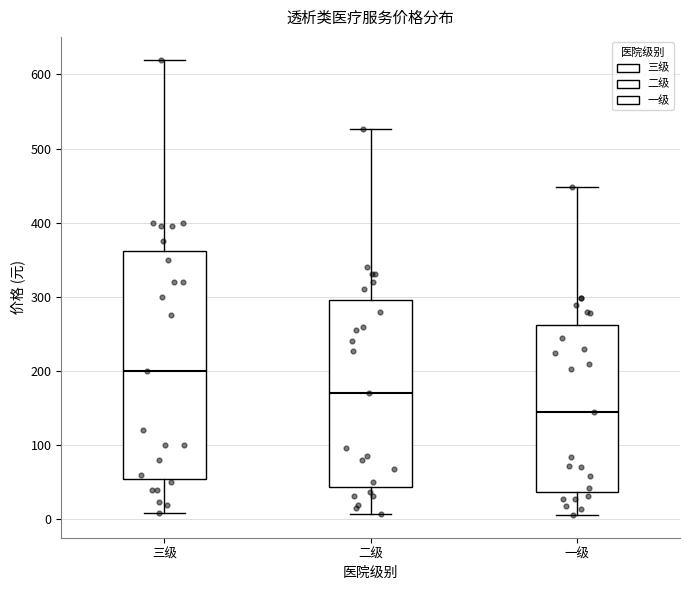

Reading left to right, transcribe this box plot: for each box, give where its median line is, the range the box spans, and where its two whiskers end, as read against the y-axis. The values are not printed on the chart, so give them approximately, as read against the axis.

三级: median 200, box 60 to 360, whiskers 10 to 620
二级: median 170, box 40 to 300, whiskers 10 to 530
一级: median 150, box 40 to 260, whiskers 10 to 450